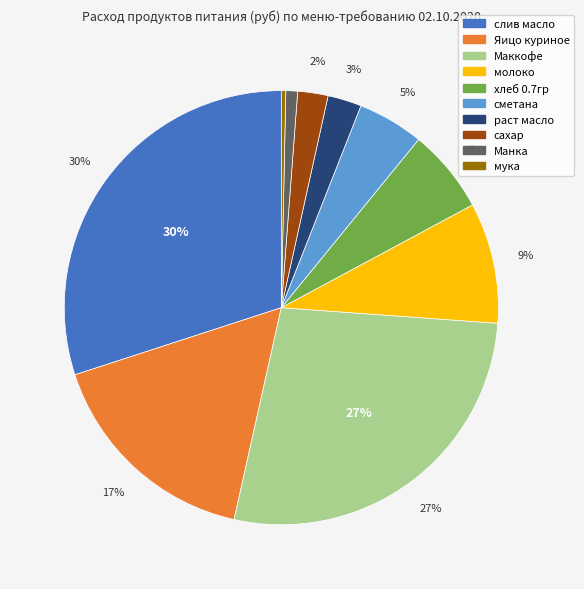

To the nearest percent, what portion does слив масло represent?

30%